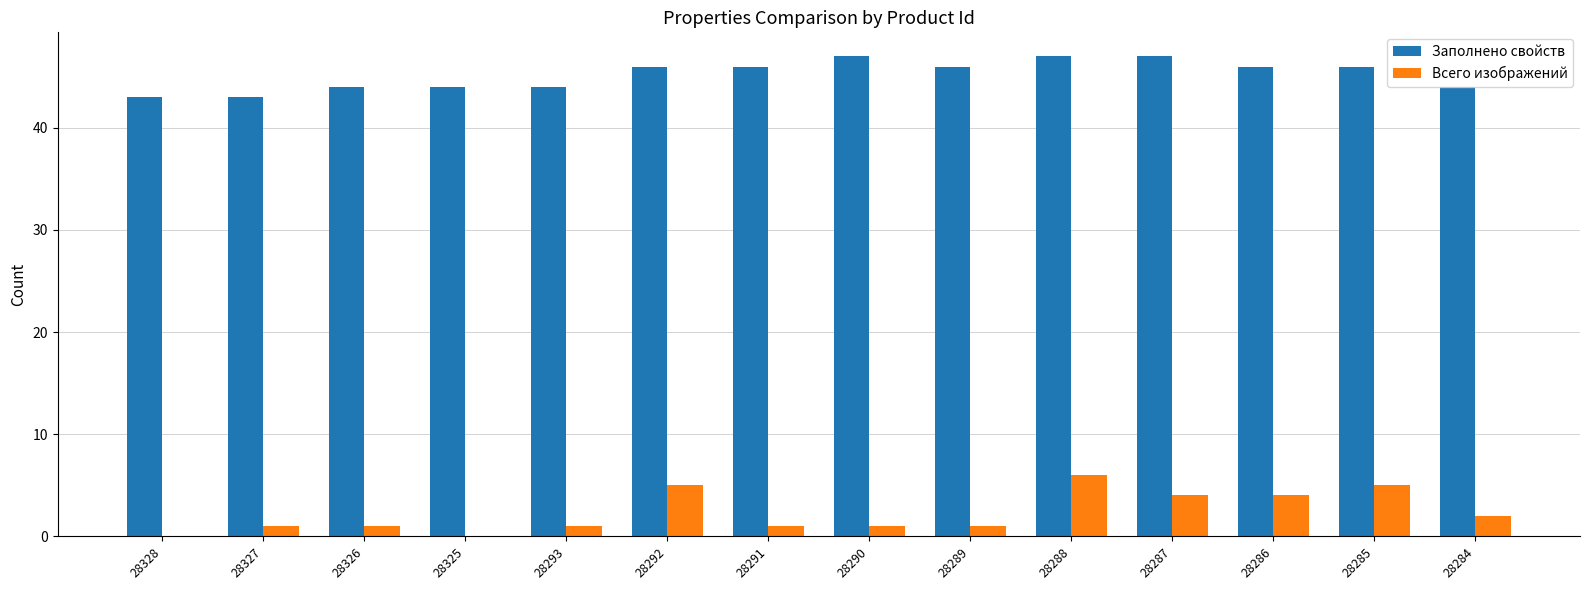

What are all the series names shown in the legend?

Заполнено свойств, Всего изображений